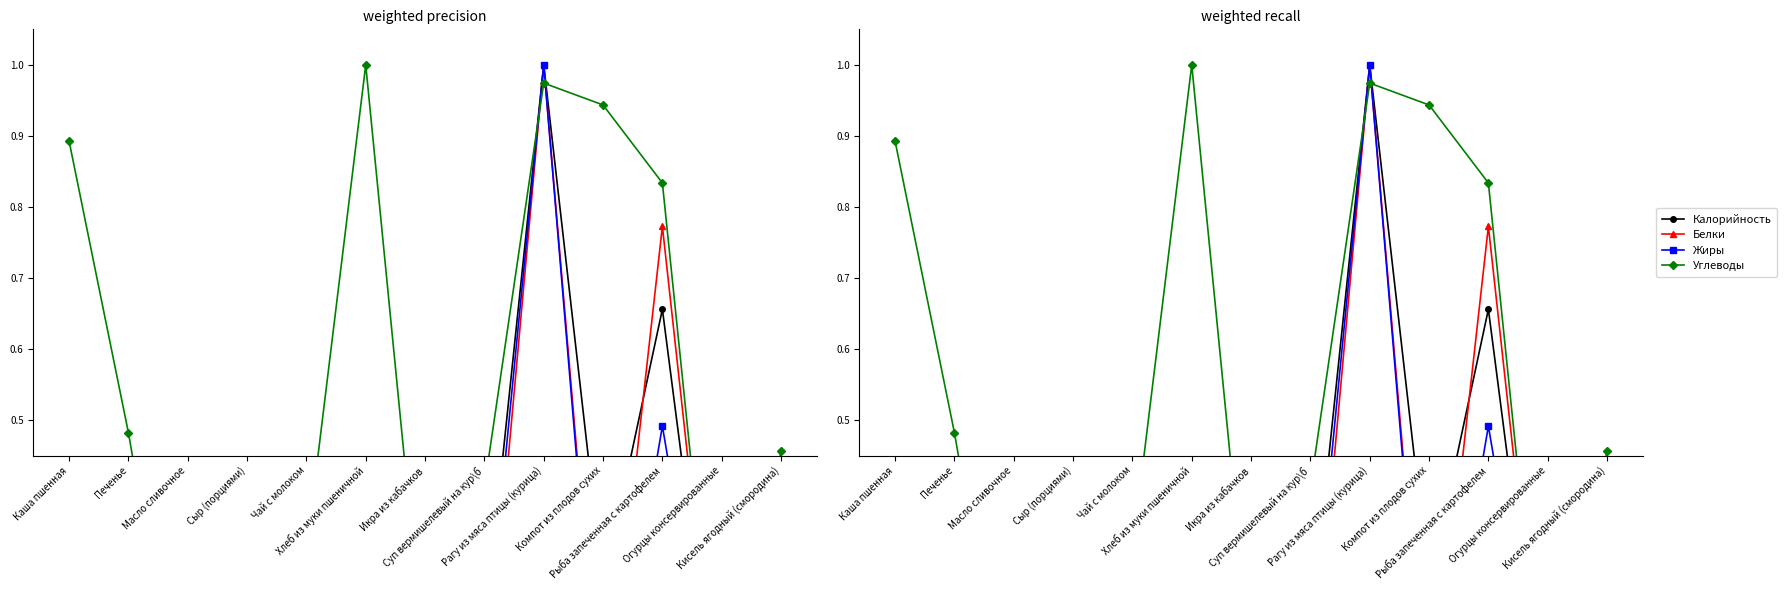

Which series changed the most between Масло сливочное and Огурцы консервированные?

Жиры